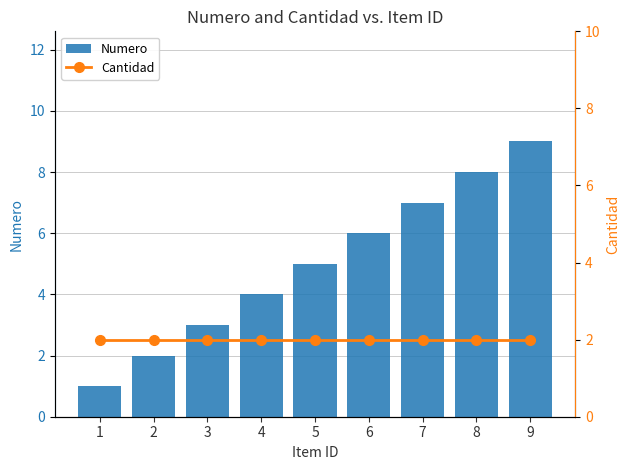

True or false: Cantidad has a value of 1 at 6.

False